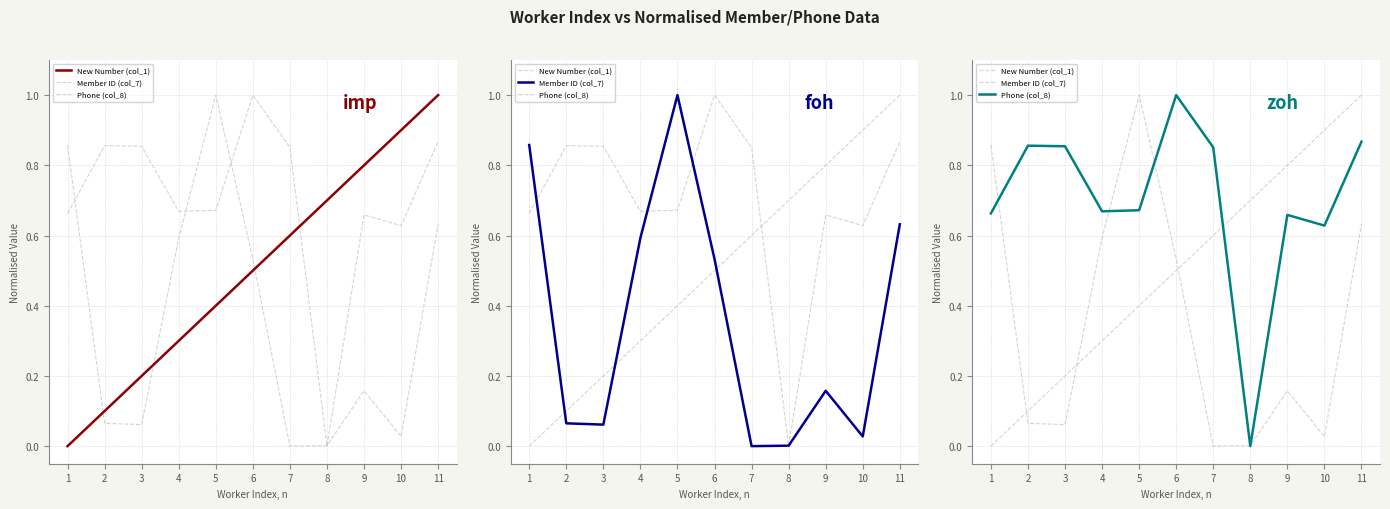

Which label corresponds to the largest value in the chart?

11